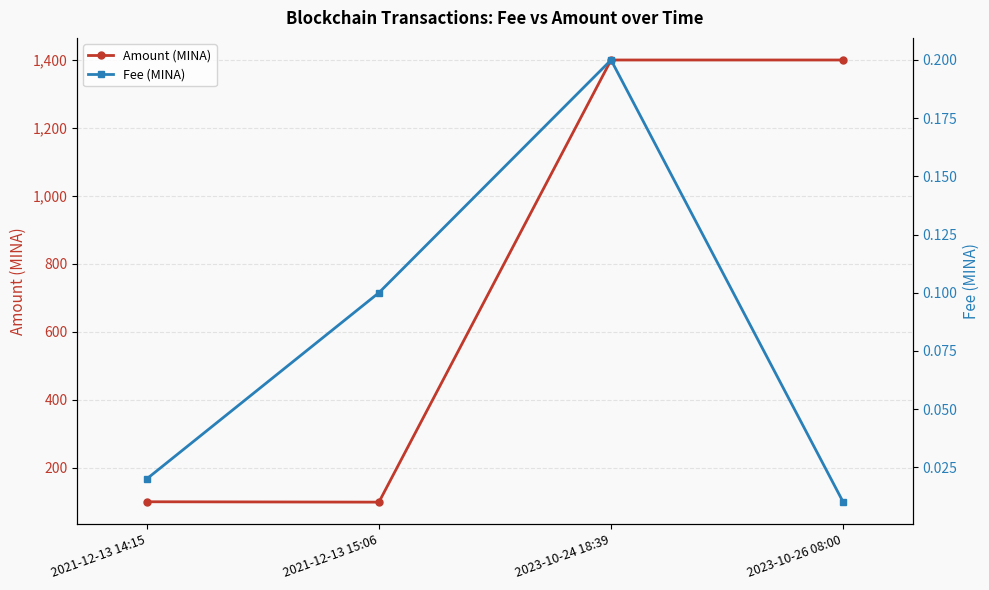

What is the total value across all series at 2023-10-24 18:39?

1399.6